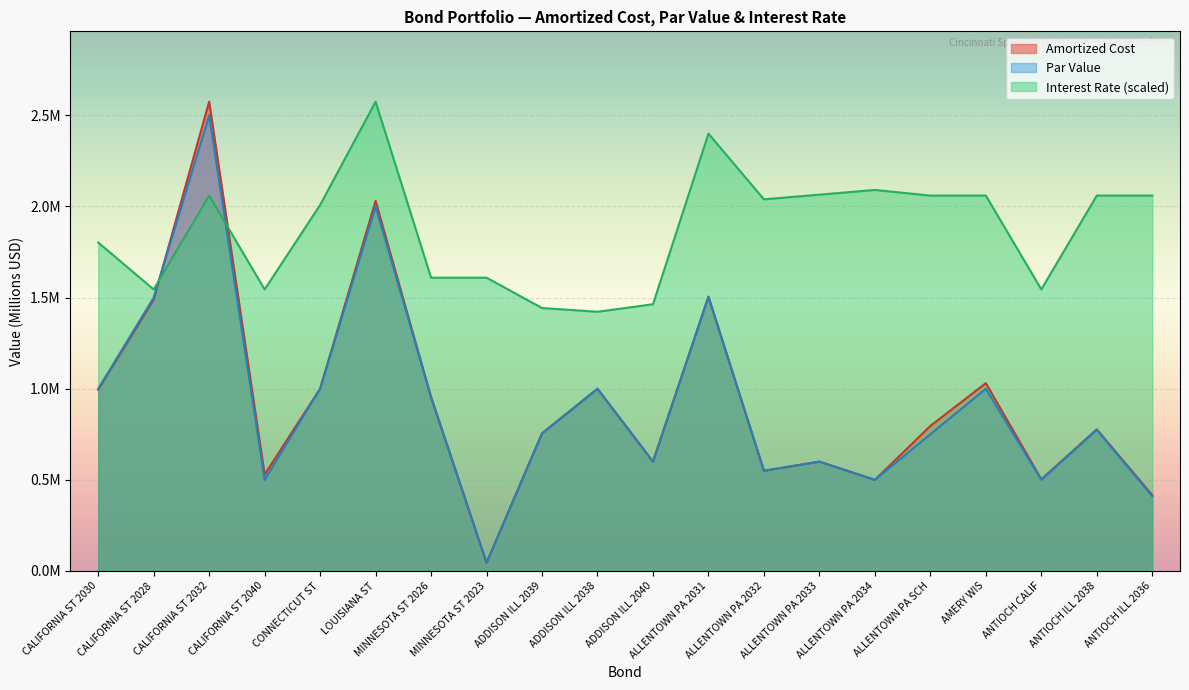

Reading left to right, extract all data points from this chart.

Amortized Cost: CALIFORNIA ST 2030=1.0	CALIFORNIA ST 2028=1.5	CALIFORNIA ST 2032=2.6	CALIFORNIA ST 2040=0.5	CONNECTICUT ST=1.0	LOUISIANA ST=2.0	MINNESOTA ST 2026=1.0	MINNESOTA ST 2023=0.0	ADDISON ILL 2039=0.8	ADDISON ILL 2038=1.0	ADDISON ILL 2040=0.6	ALLENTOWN PA 2031=1.5	ALLENTOWN PA 2032=0.6	ALLENTOWN PA 2033=0.6	ALLENTOWN PA 2034=0.5	ALLENTOWN PA SCH=0.8	AMERY WIS=1.0	ANTIOCH CALIF=0.5	ANTIOCH ILL 2038=0.8	ANTIOCH ILL 2036=0.4
Par Value: CALIFORNIA ST 2030=1.0	CALIFORNIA ST 2028=1.5	CALIFORNIA ST 2032=2.5	CALIFORNIA ST 2040=0.5	CONNECTICUT ST=1.0	LOUISIANA ST=2.0	MINNESOTA ST 2026=1.0	MINNESOTA ST 2023=0.0	ADDISON ILL 2039=0.8	ADDISON ILL 2038=1.0	ADDISON ILL 2040=0.6	ALLENTOWN PA 2031=1.5	ALLENTOWN PA 2032=0.6	ALLENTOWN PA 2033=0.6	ALLENTOWN PA 2034=0.5	ALLENTOWN PA SCH=0.8	AMERY WIS=1.0	ANTIOCH CALIF=0.5	ANTIOCH ILL 2038=0.8	ANTIOCH ILL 2036=0.4
Interest Rate: CALIFORNIA ST 2030=1.8	CALIFORNIA ST 2028=1.5	CALIFORNIA ST 2032=2.1	CALIFORNIA ST 2040=1.5	CONNECTICUT ST=2.0	LOUISIANA ST=2.6	MINNESOTA ST 2026=1.6	MINNESOTA ST 2023=1.6	ADDISON ILL 2039=1.4	ADDISON ILL 2038=1.4	ADDISON ILL 2040=1.5	ALLENTOWN PA 2031=2.4	ALLENTOWN PA 2032=2.0	ALLENTOWN PA 2033=2.1	ALLENTOWN PA 2034=2.1	ALLENTOWN PA SCH=2.1	AMERY WIS=2.1	ANTIOCH CALIF=1.5	ANTIOCH ILL 2038=2.1	ANTIOCH ILL 2036=2.1